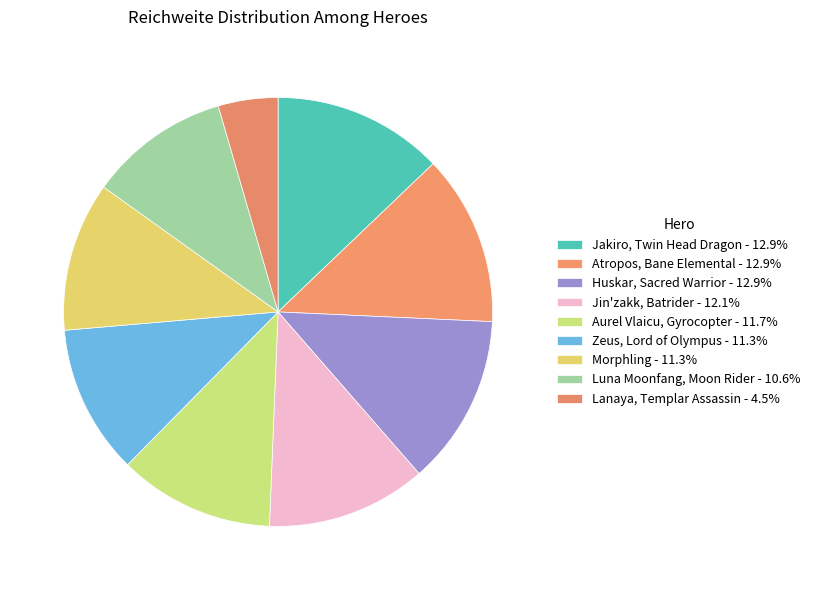

Count the number of slices in the pie.

9